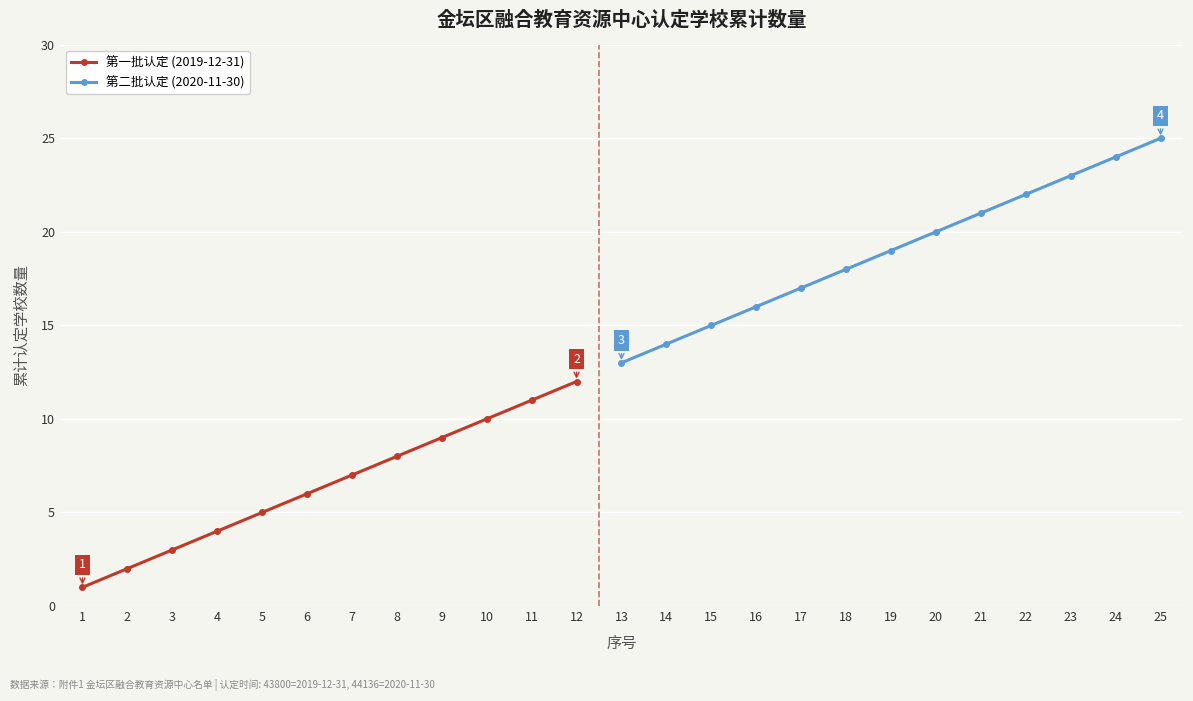

What is the sum of the values at 20 and 5?

25